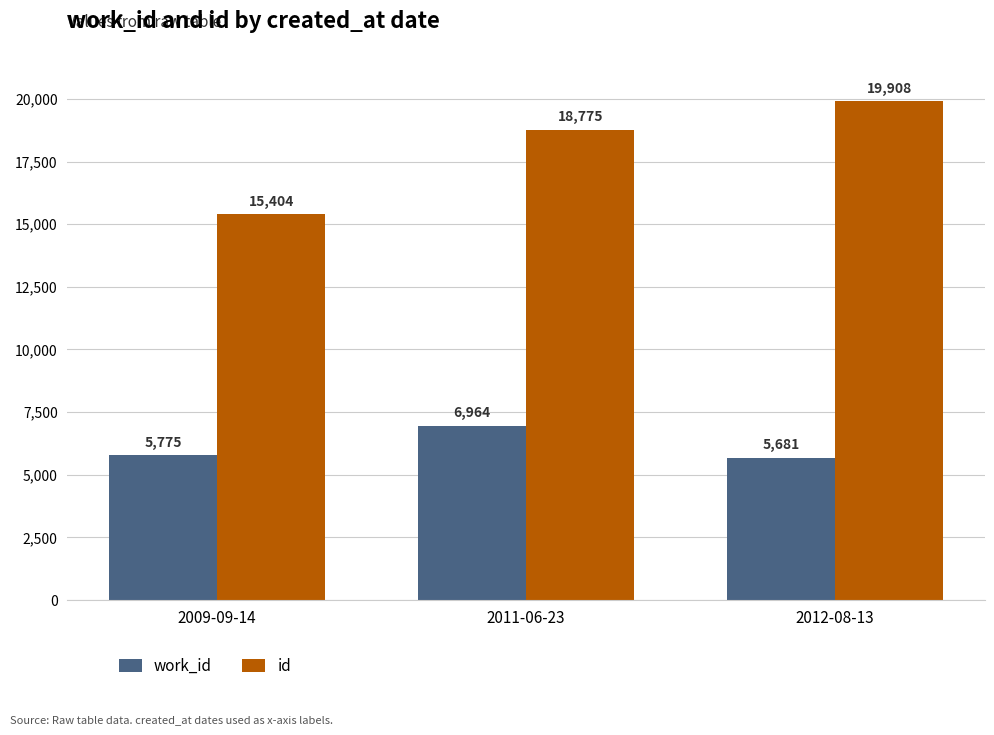

Rank the categories by work_id value from highest to lowest.

2011-06-23, 2009-09-14, 2012-08-13